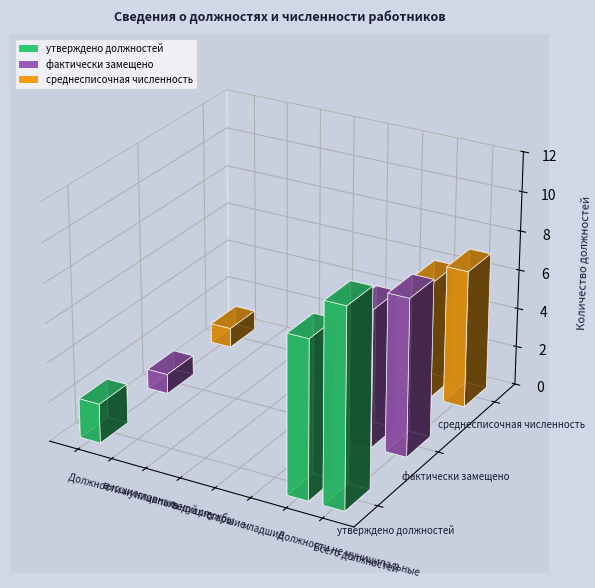

What is the label of the 8th bar from the left?

Всего должностей